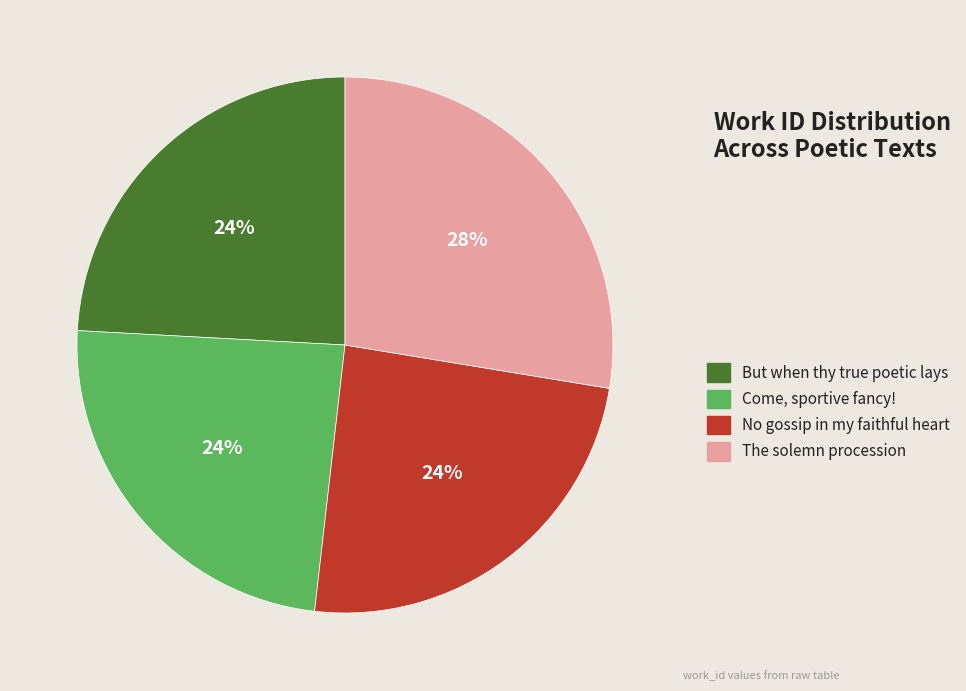

To the nearest percent, what percentage of the pie is Come, sportive fancy!?

24%